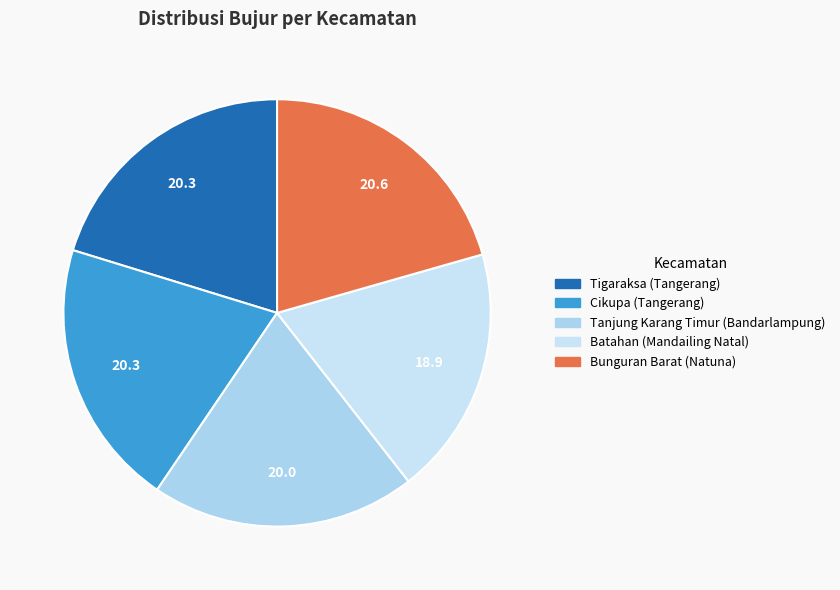

How many slices are in this pie chart?

5